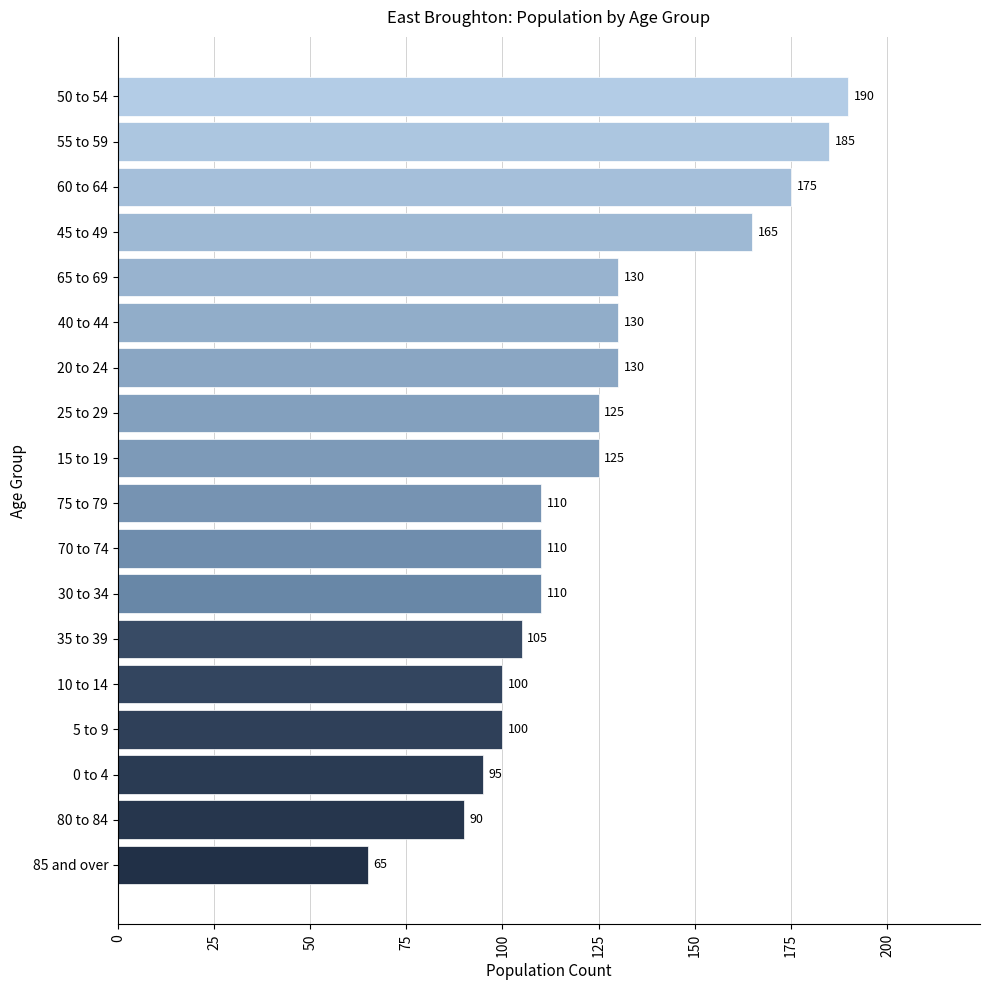

What is the approximate value at 20 to 24?

130